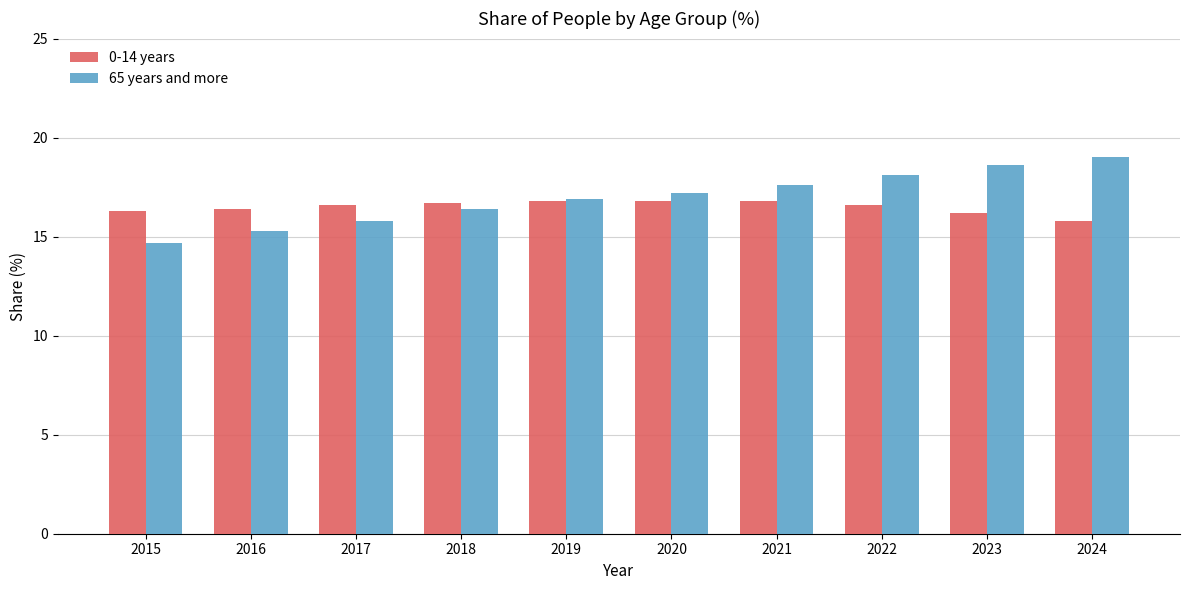

What is the value of the 65 years and more bar at the 4th from the left?

16.4